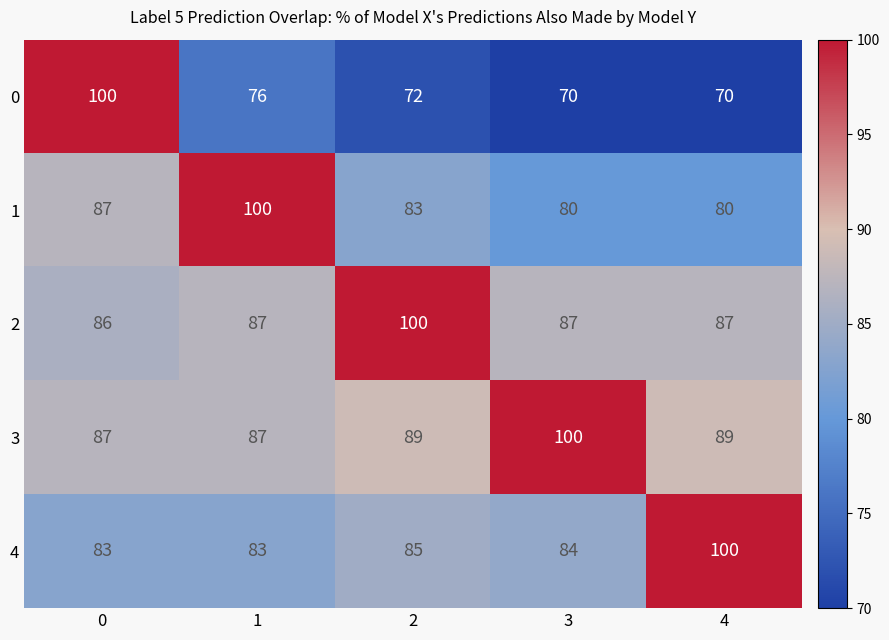

True or false: 4 has a value of 57 at 3.

False